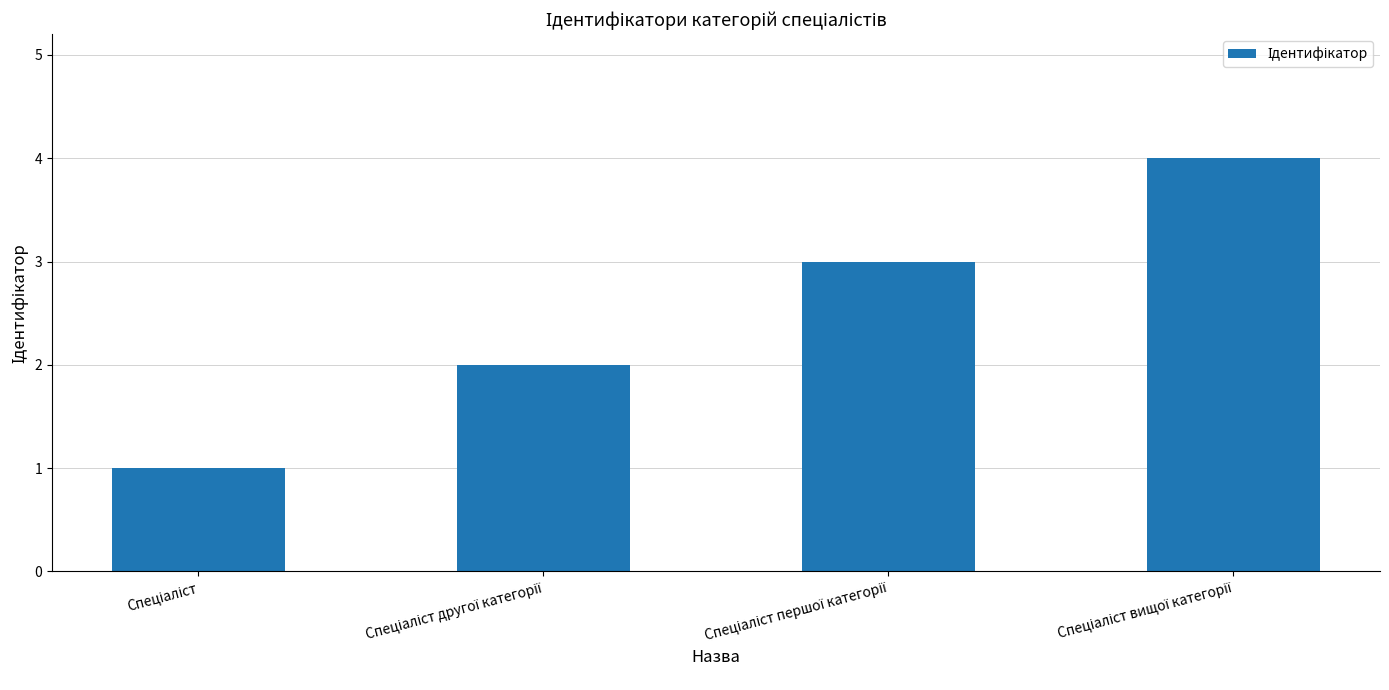

What is the greatest value displayed?

4